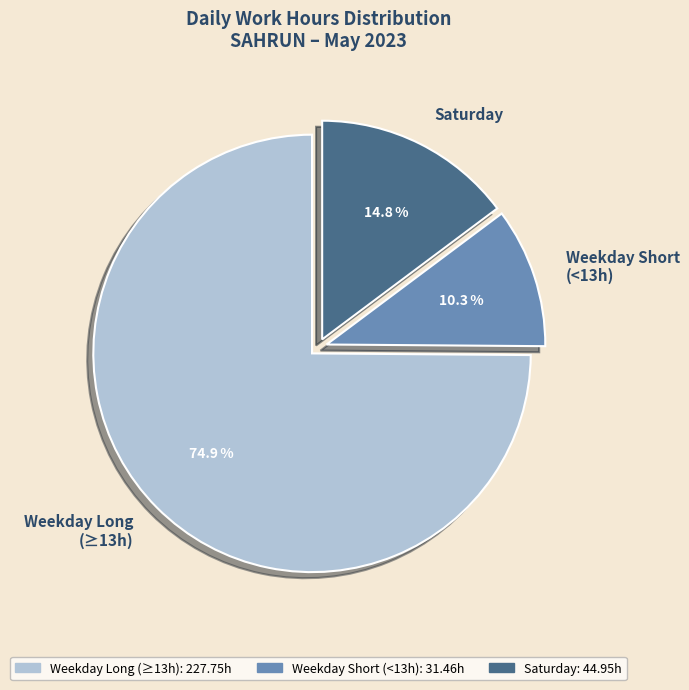

Is the sum of Weekday Short (<13h) and Weekday Long (≥13h) greater than half?

Yes